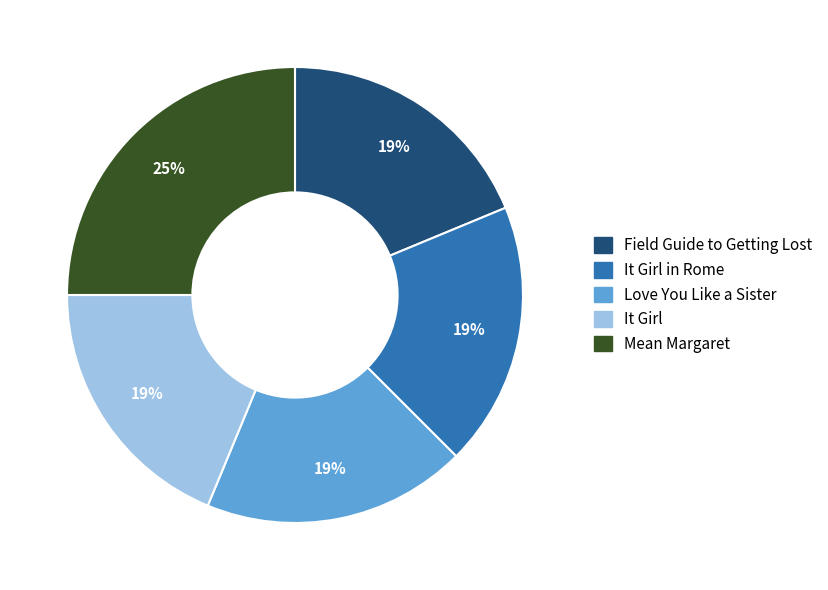

Approximately how many times larger is the value at Mean Margaret compared to It Girl in Rome?

1.3